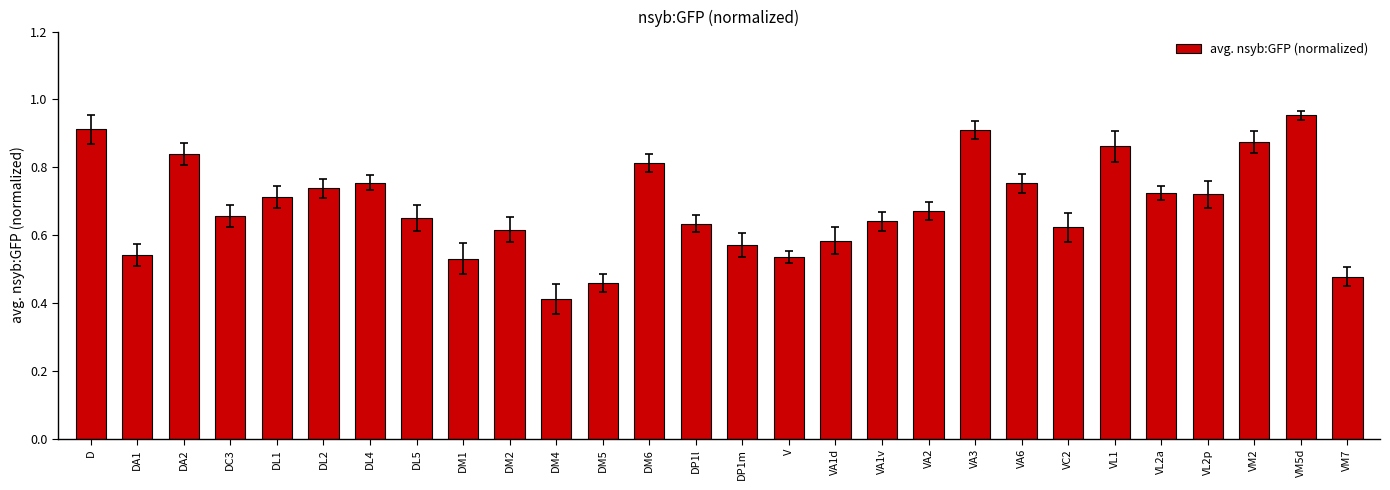

Which category has the highest value across all series?

VM5d